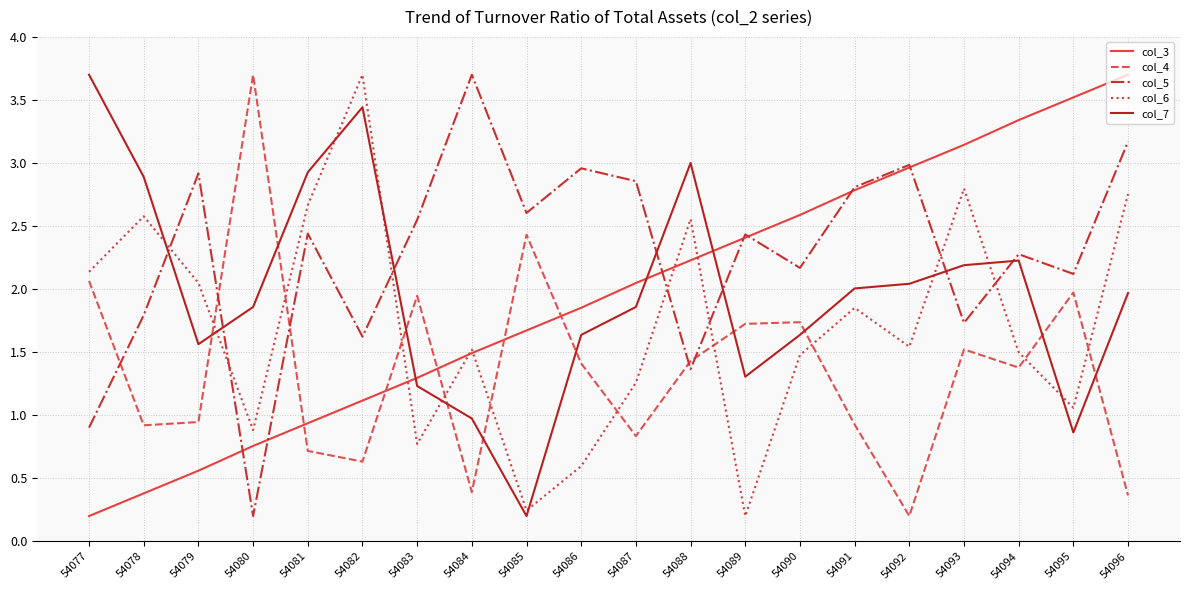

The col_4 series shows 0.2 at 54081. True or false?

False